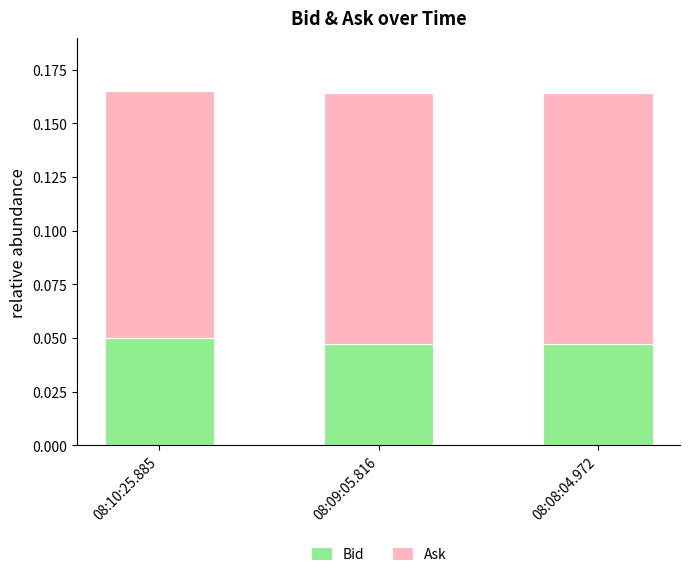

Is it true that Bid equals 0.1 at 08:09:05.816?

False